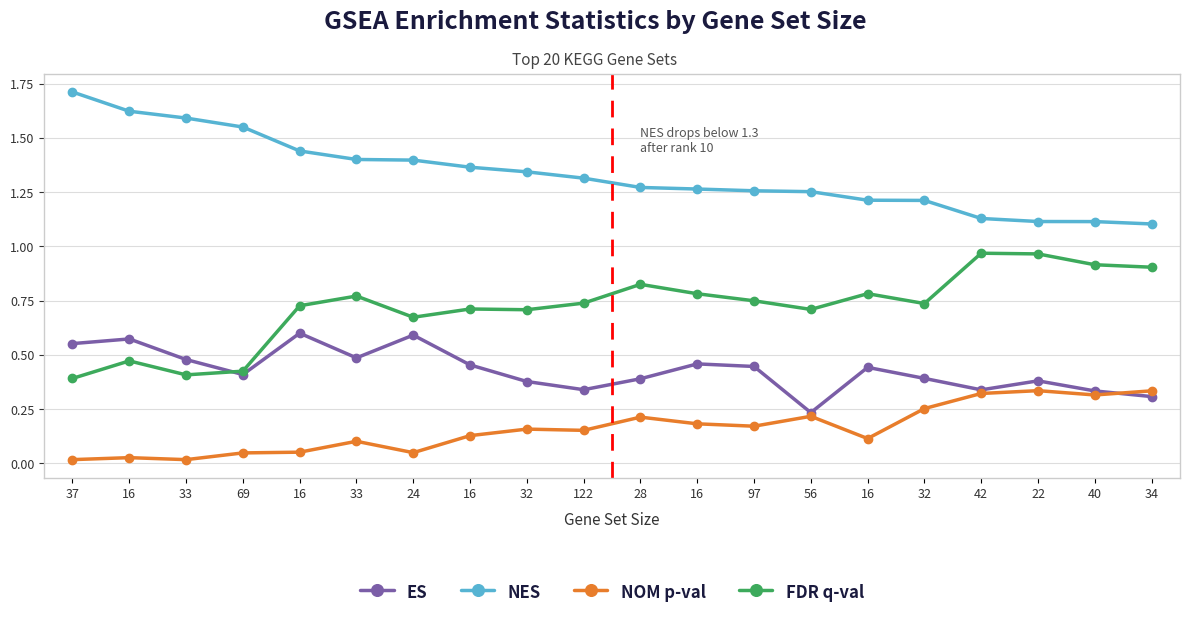

At how many categories does at least one series exceed 0?

20